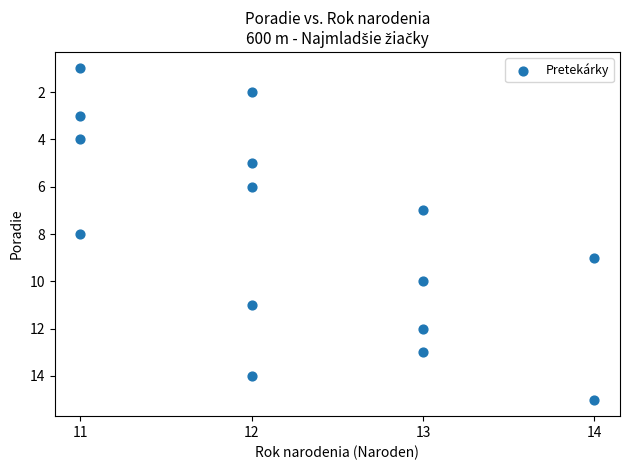

What is the range of X values (max minus min)?

3